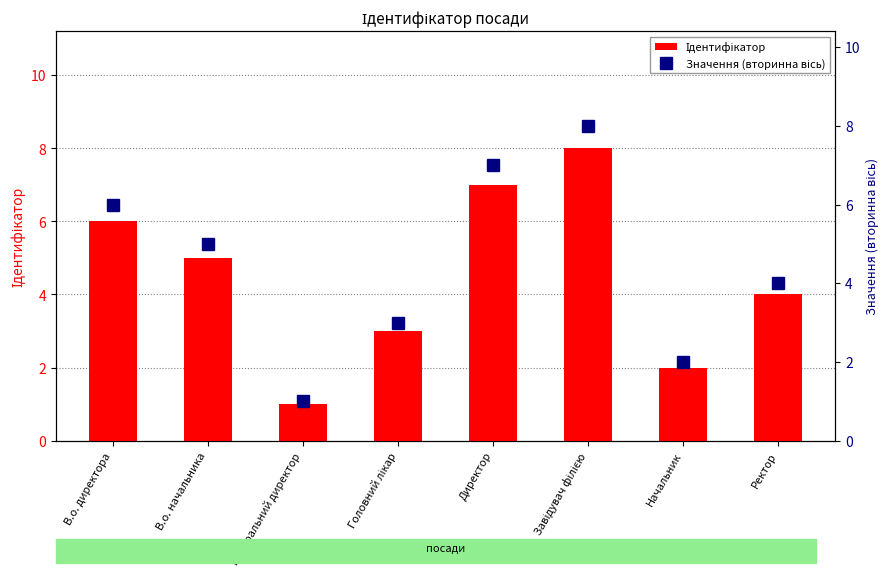

What is the sum of all Ідентифікатор values?

36